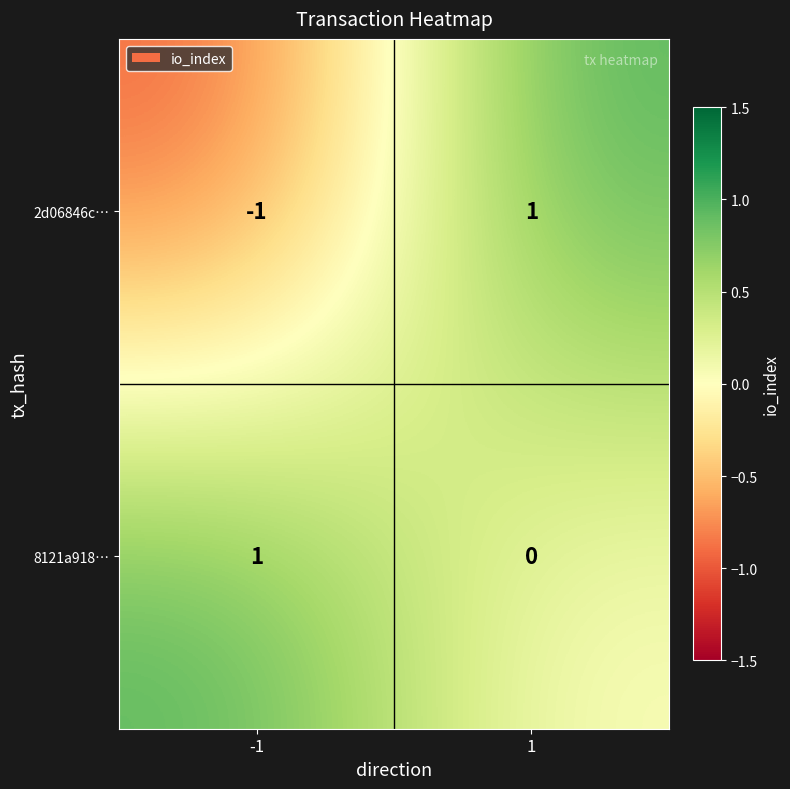

Between -1 and 1, which series saw the biggest shift?

2d06846c…